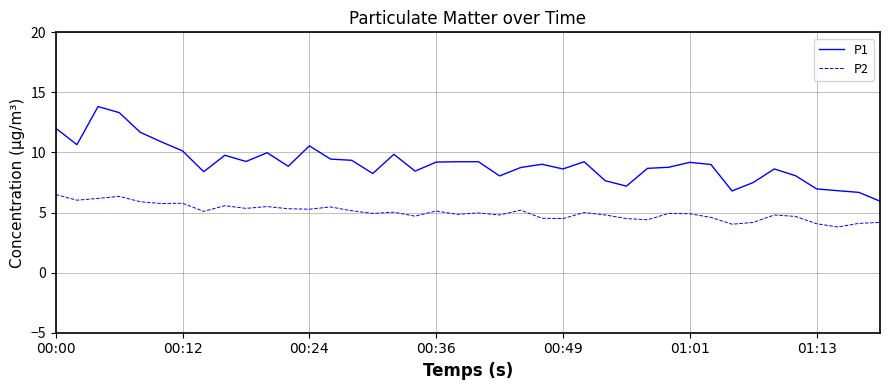

What are all the series names shown in the legend?

P1, P2